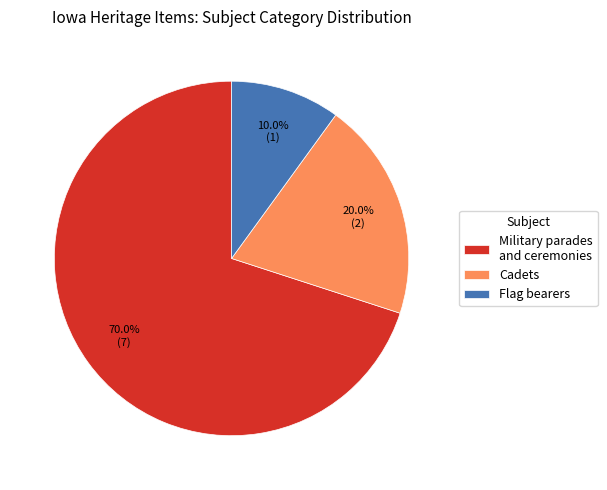

Approximately how many times larger is the value at Cadets compared to Military parades and ceremonies?

0.3